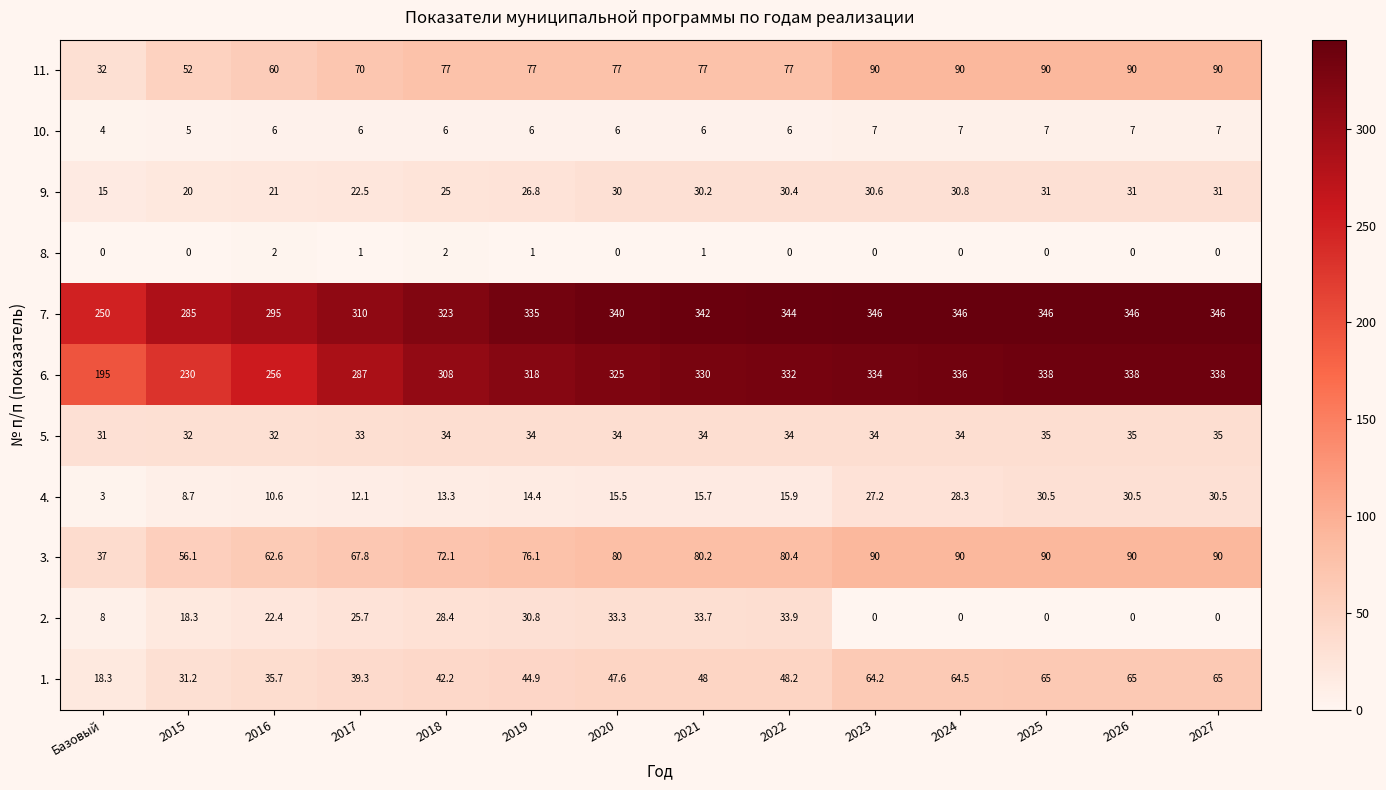

What is the average value of the 4. series?

18.3